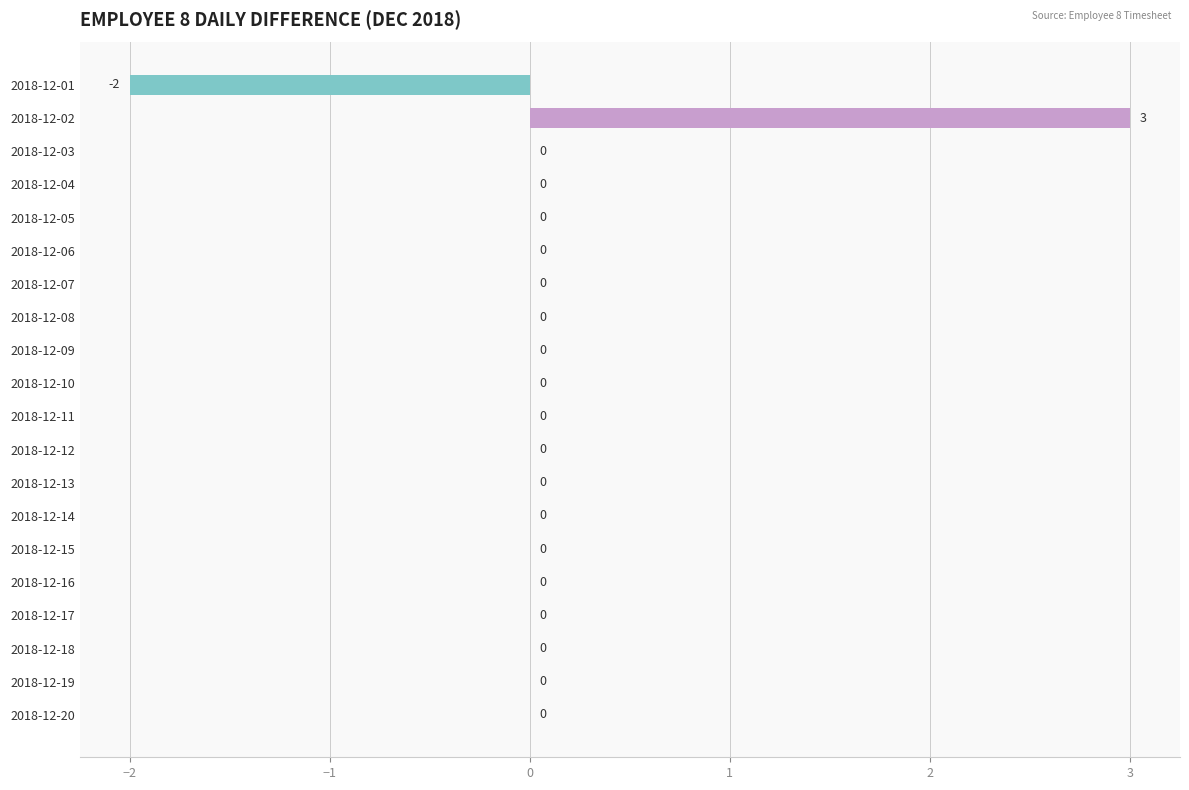

Is it true that the value at 2018-12-17 is 0?

True